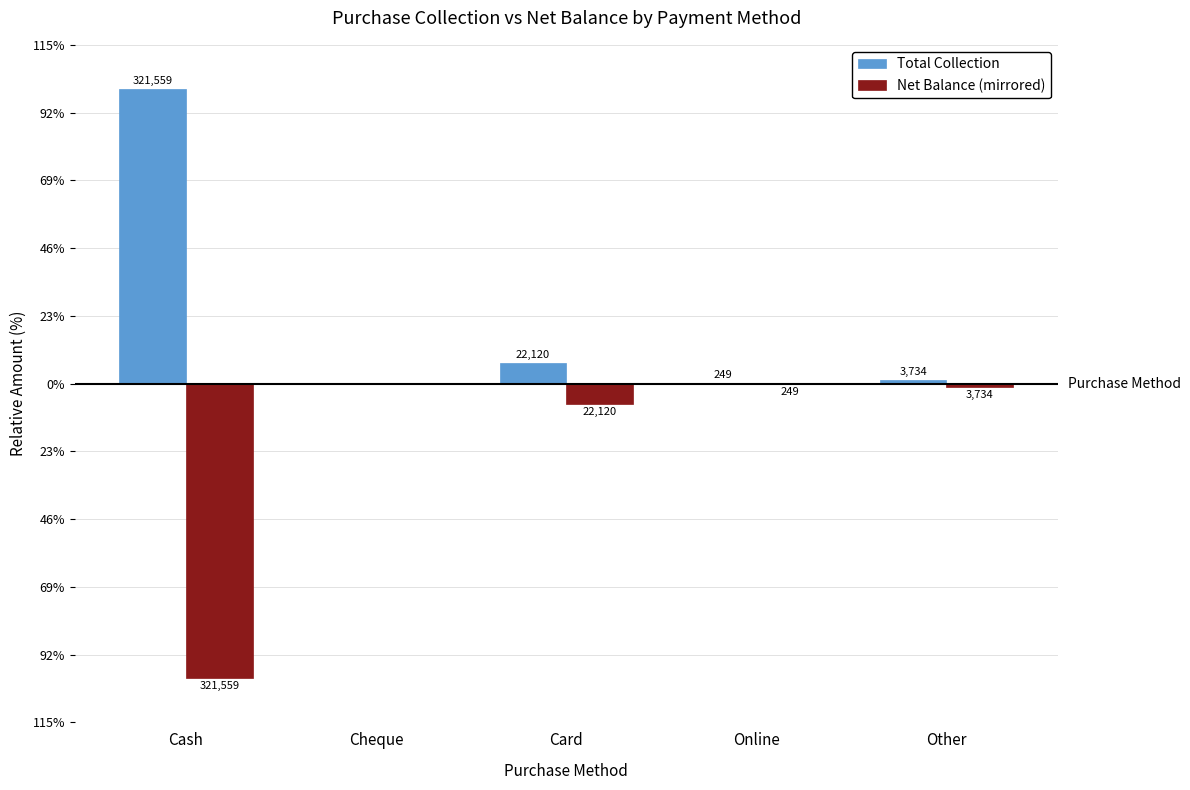

Which series has the largest total across all categories?

Total Collection